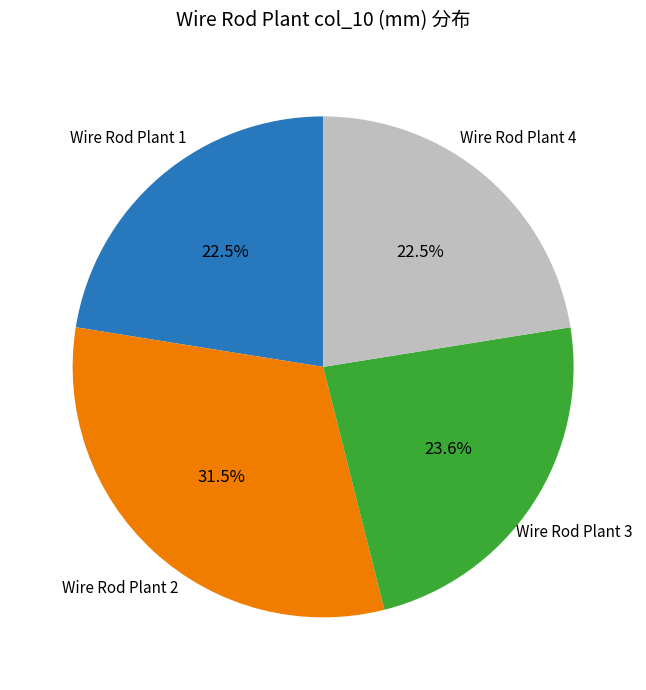

How many slices are in this pie chart?

4